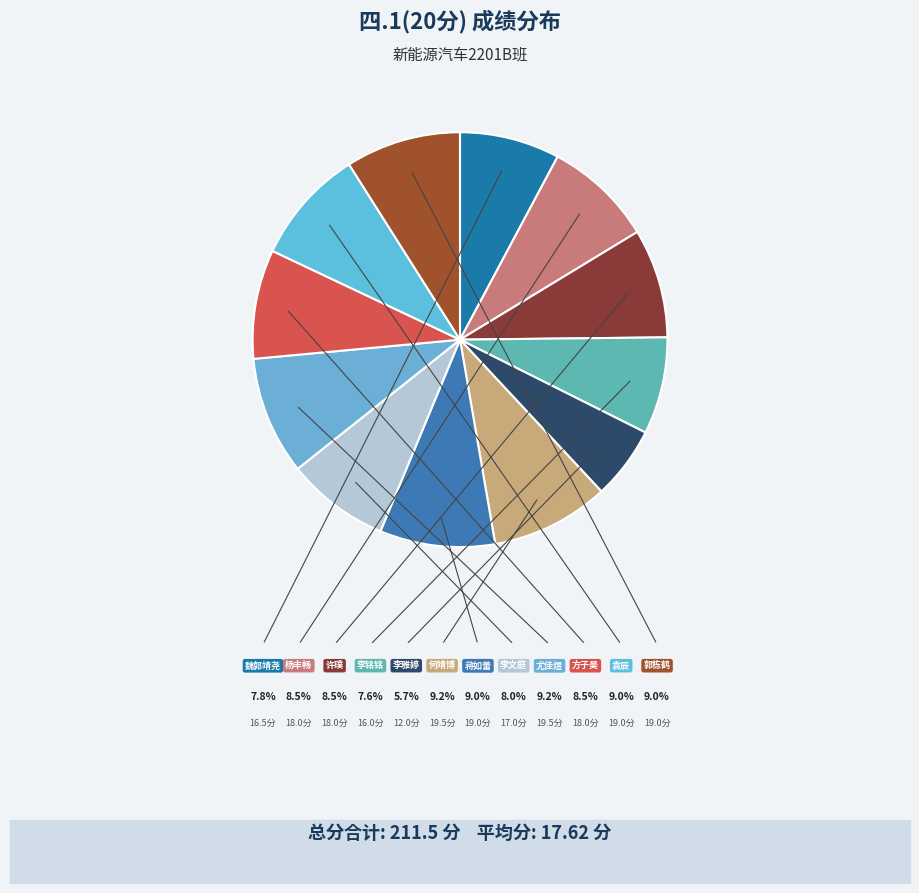

Rank the categories by value from highest to lowest.

何靖博, 尤佳煜, 蒋如蕾, 袁辰, 郭栋鹤, 杨丰畅, 许璞, 方子昊, 李文庭, 魏郭靖尧, 李铭铭, 李雅婷